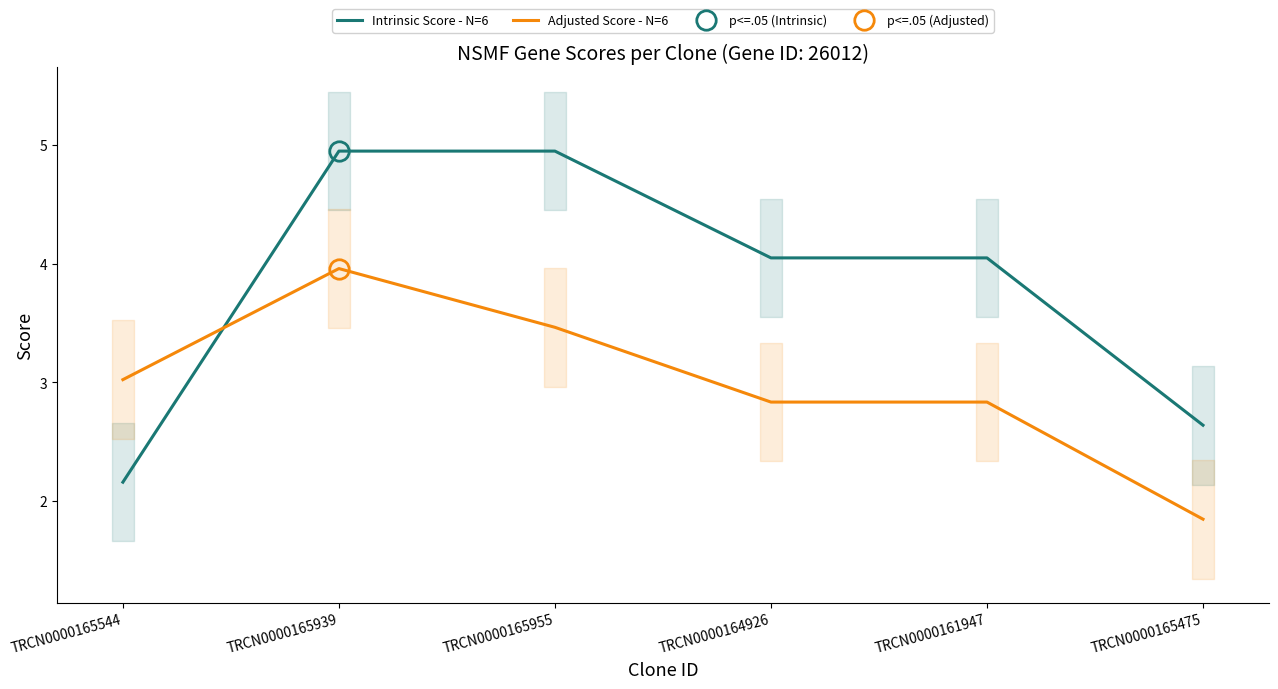

At TRCN0000161947, list the series in order from smallest to largest.

Adjusted Score - N=6, Intrinsic Score - N=6